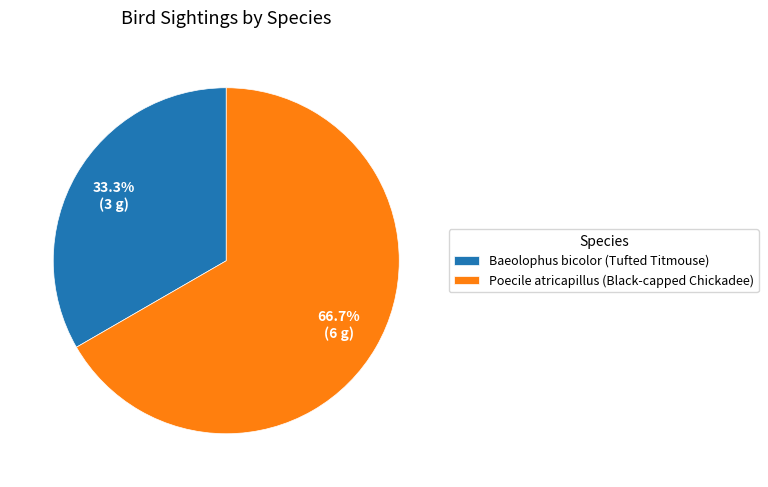

Approximately how many times larger is the value at Poecile atricapillus (Black-capped Chickadee) compared to Baeolophus bicolor (Tufted Titmouse)?

2.0